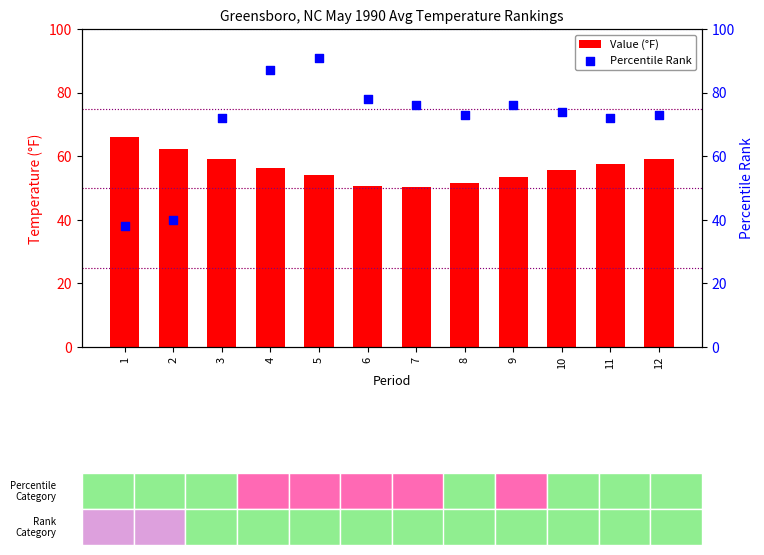

At how many categories does at least one series exceed 67?

10